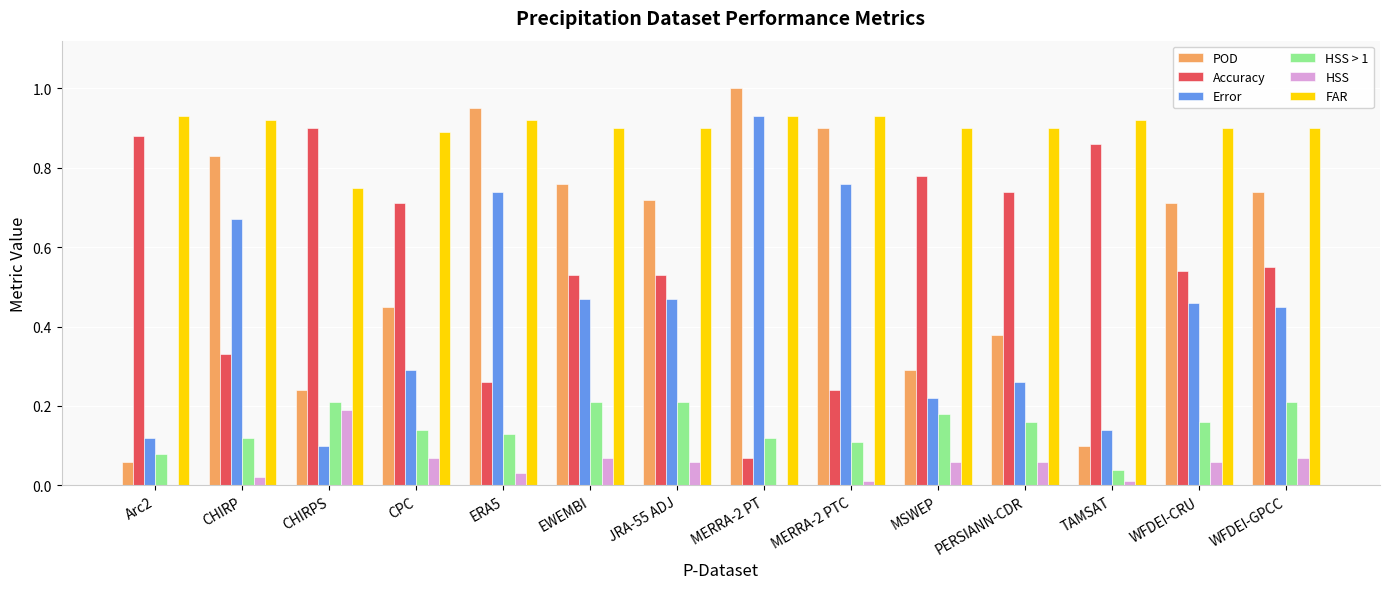

The value of Accuracy at ERA5 is 0.4. True or false?

False